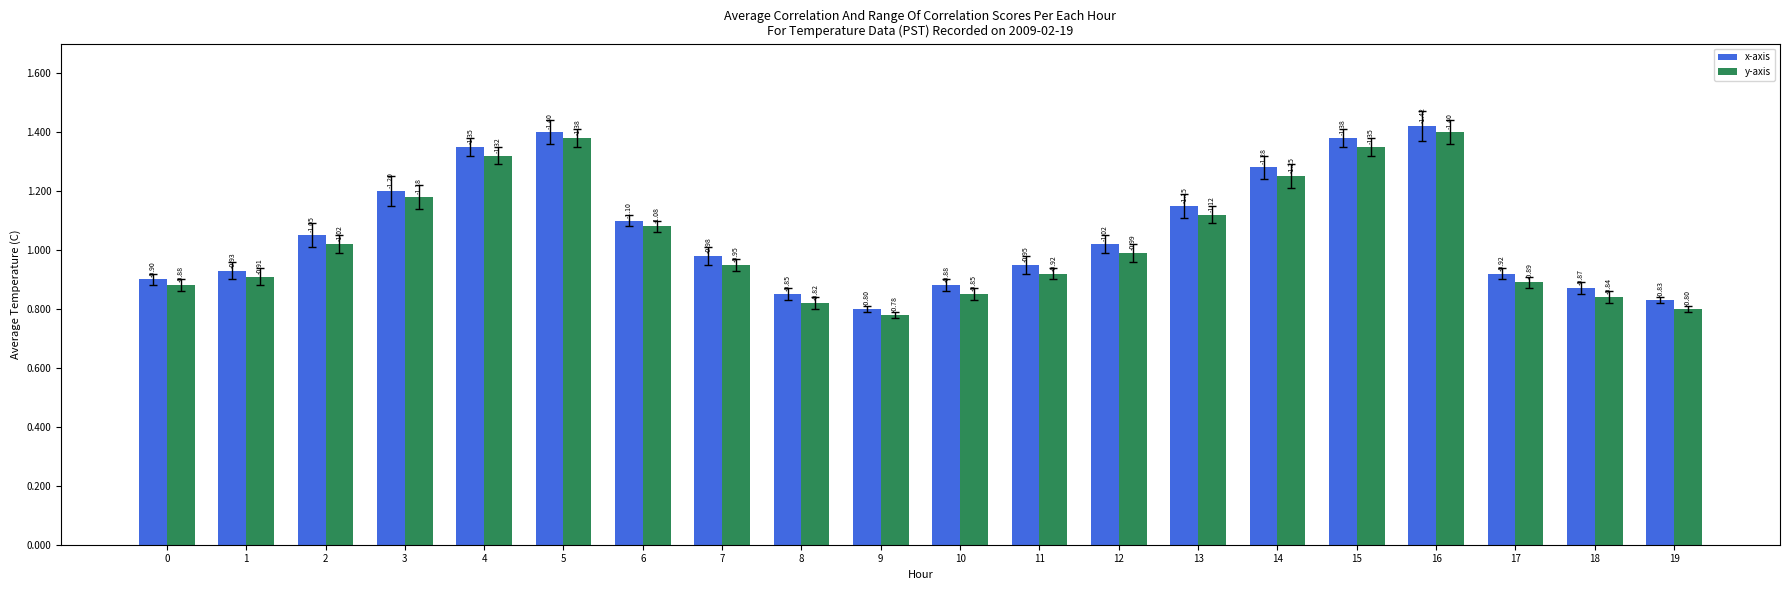

Does the chart contain stacked bars?

No